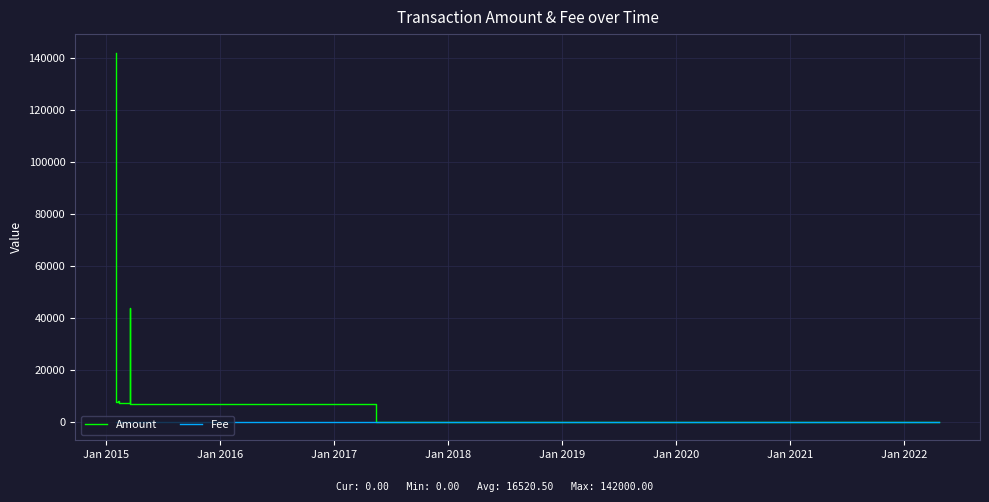

Is this an area chart (filled region under the line)?

No